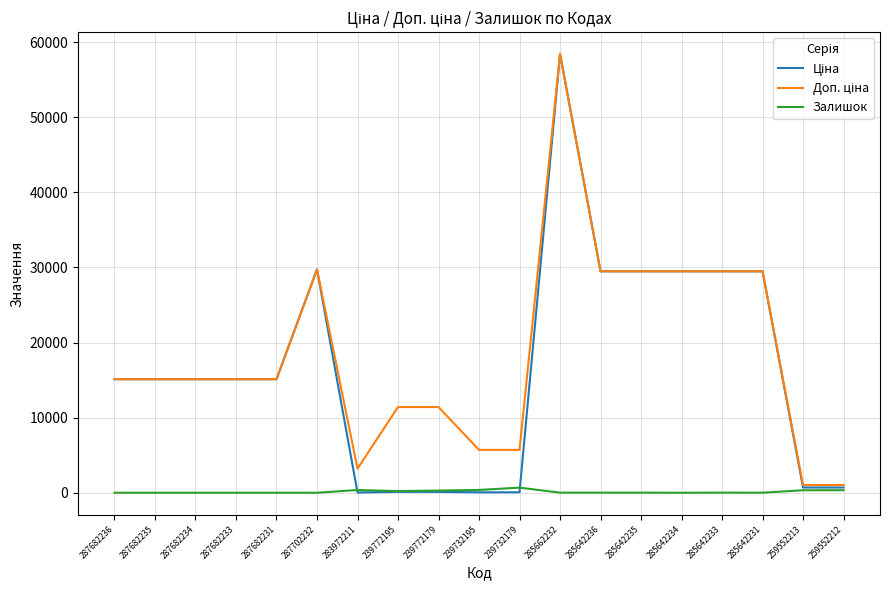

What is the spread (max minus min) of values at 287682236?

15120.0